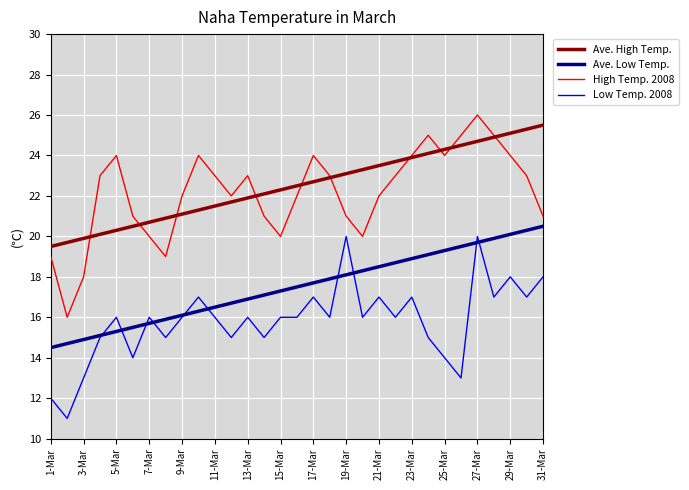

True or false: Ave. Low Temp. and High Temp. 2008 cross at least once.

False